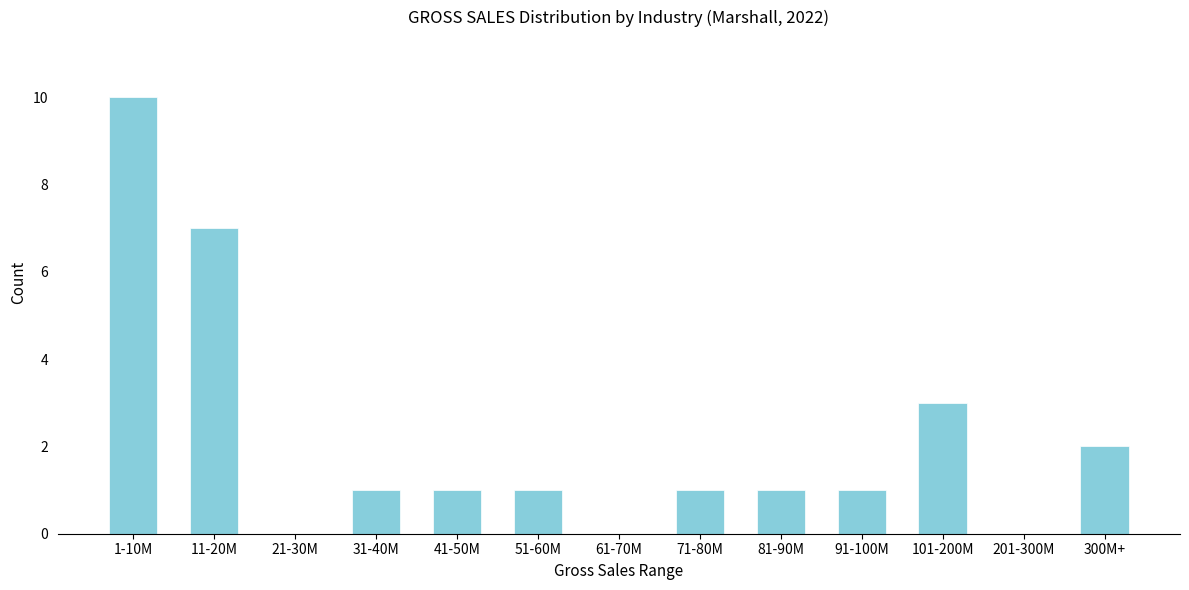

Reading left to right, transcribe all the data shown in this chart.

1-10M=10	11-20M=7	21-30M=0	31-40M=1	41-50M=1	51-60M=1	61-70M=0	71-80M=1	81-90M=1	91-100M=1	101-200M=3	201-300M=0	300M+=2